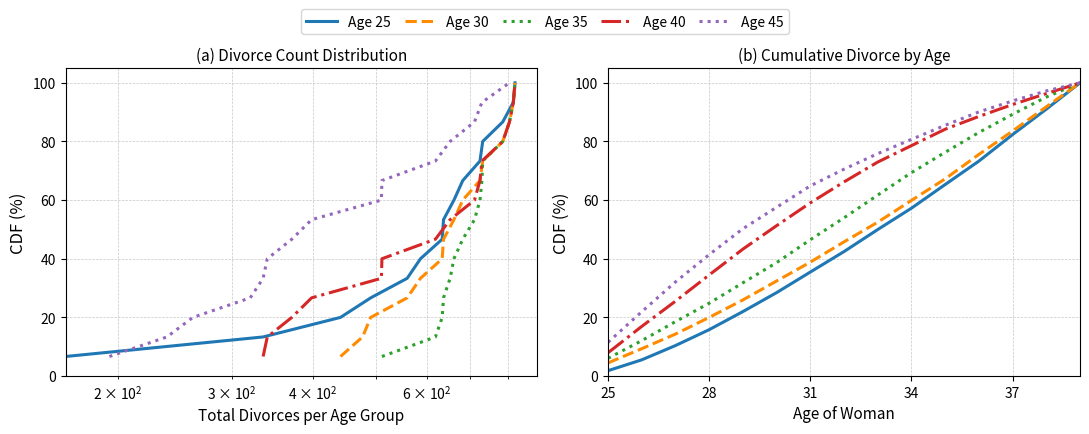

Reading right to left, what are all the values shown in this chart?

Age 25: 100.0	91.0	82.3	73.3	65.3	57.2	50.0	42.4	35.5	28.4	22.0	15.8	10.4	5.5	1.8
Age 30: 100.0	91.8	83.6	75.6	67.2	59.9	52.5	45.8	38.8	32.4	25.9	20.0	14.3	9.3	4.5
Age 35: 100.0	95.1	89.3	83.1	76.3	69.4	61.7	54.0	46.5	38.7	31.8	24.8	18.6	12.1	6.1
Age 40: 100.0	96.3	92.6	88.5	84.2	78.6	73.0	66.2	59.1	51.3	43.3	34.5	25.5	16.9	7.9
Age 45: 100.0	97.2	93.8	90.1	85.5	80.7	75.9	70.5	64.8	57.6	50.2	41.4	32.1	21.9	11.5